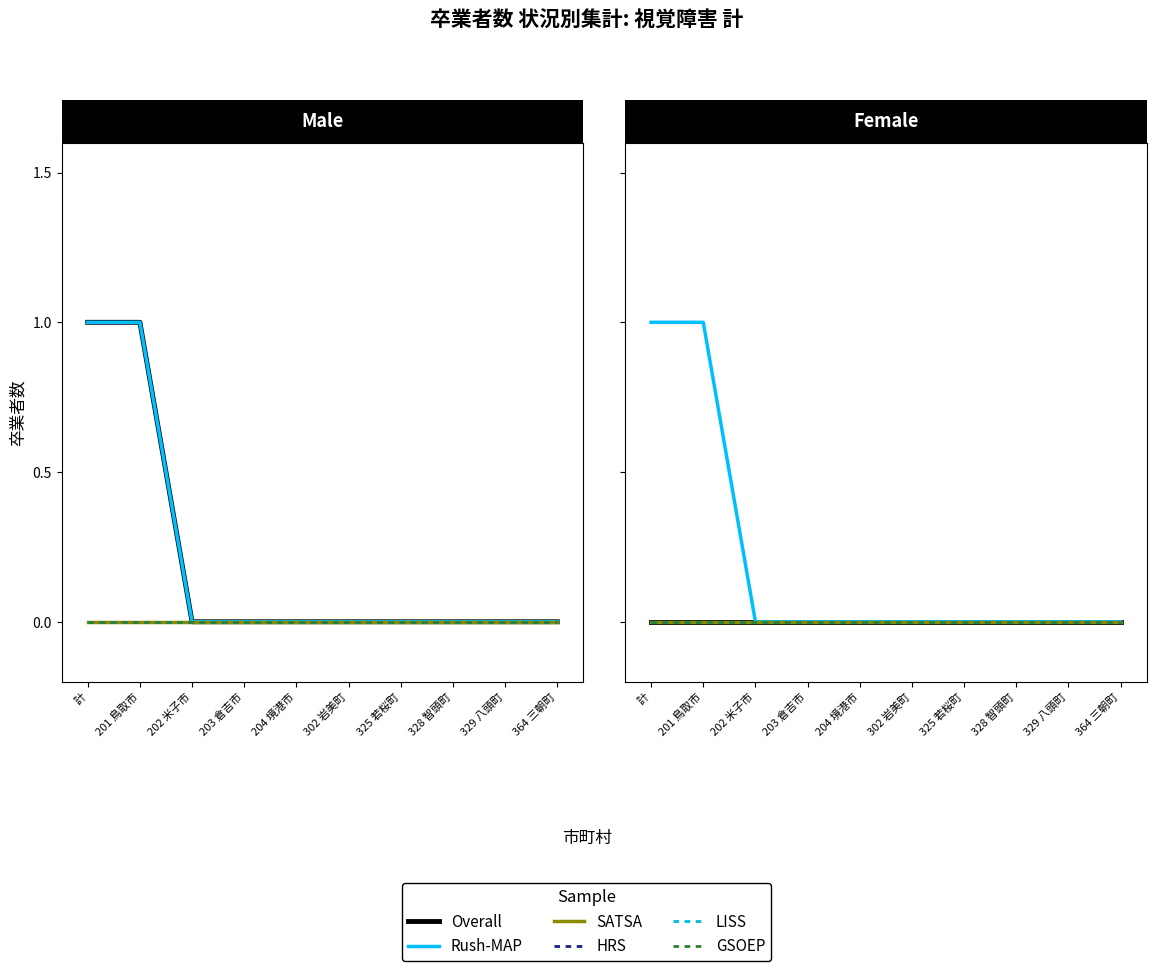

How many lines are shown in the chart?

6